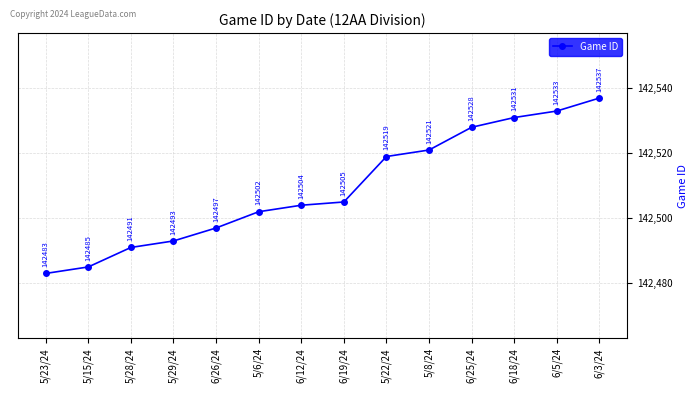

How many distinct data groups are displayed?

1